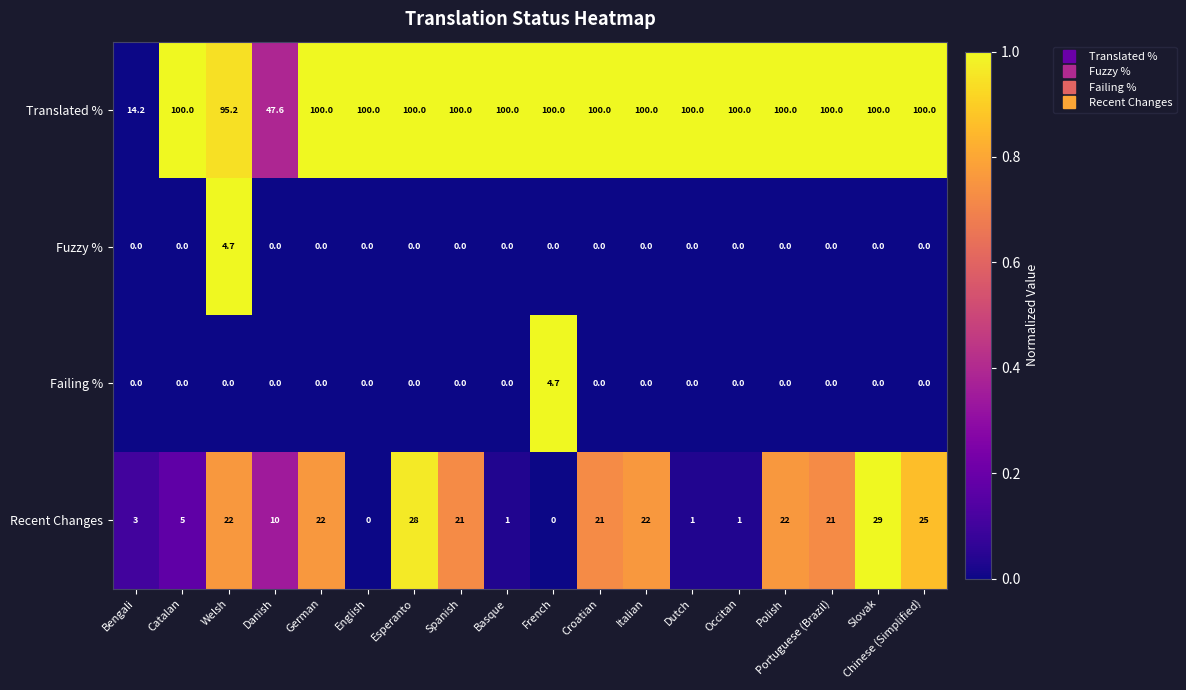

What is the maximum value shown in the chart?

100.0